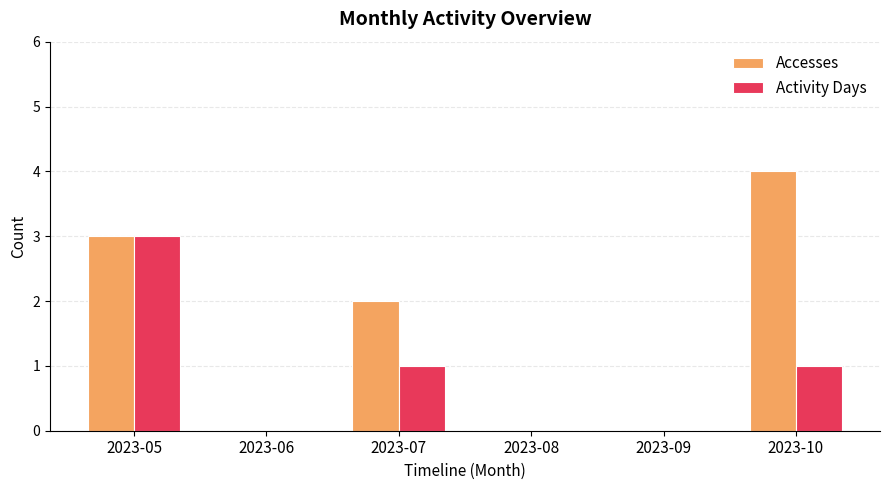

How many series are shown in this chart?

2